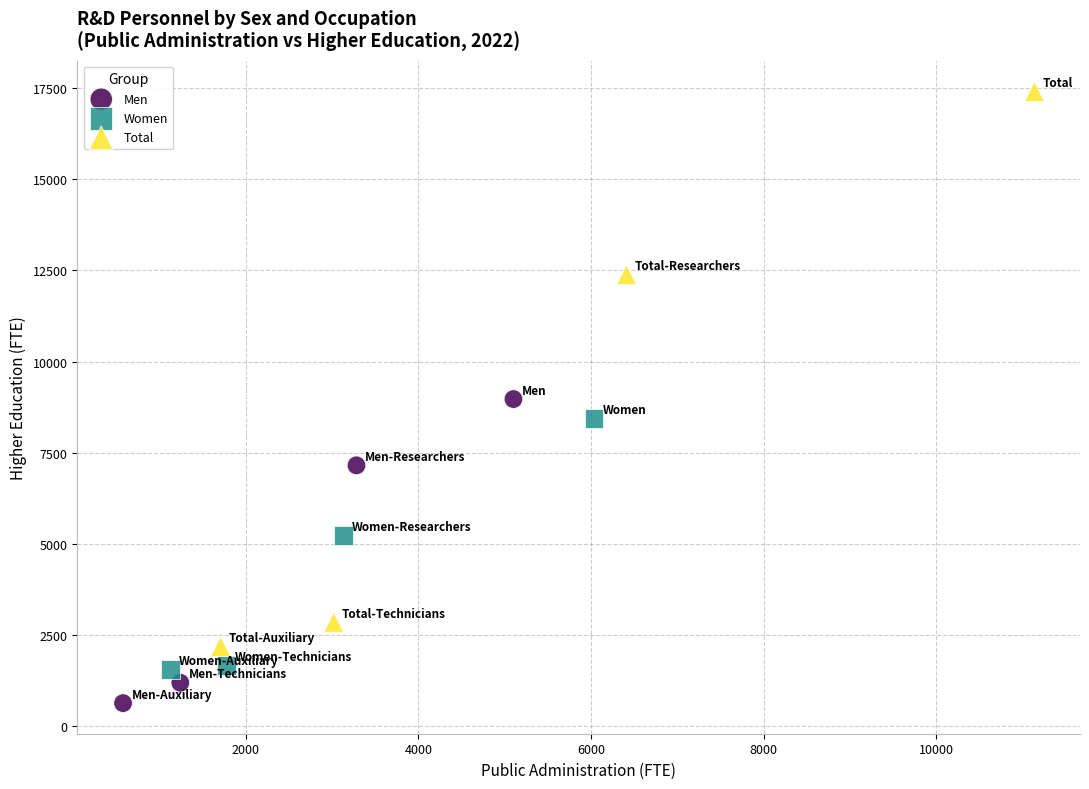

Which series has the largest Y range (max minus min)?

Total